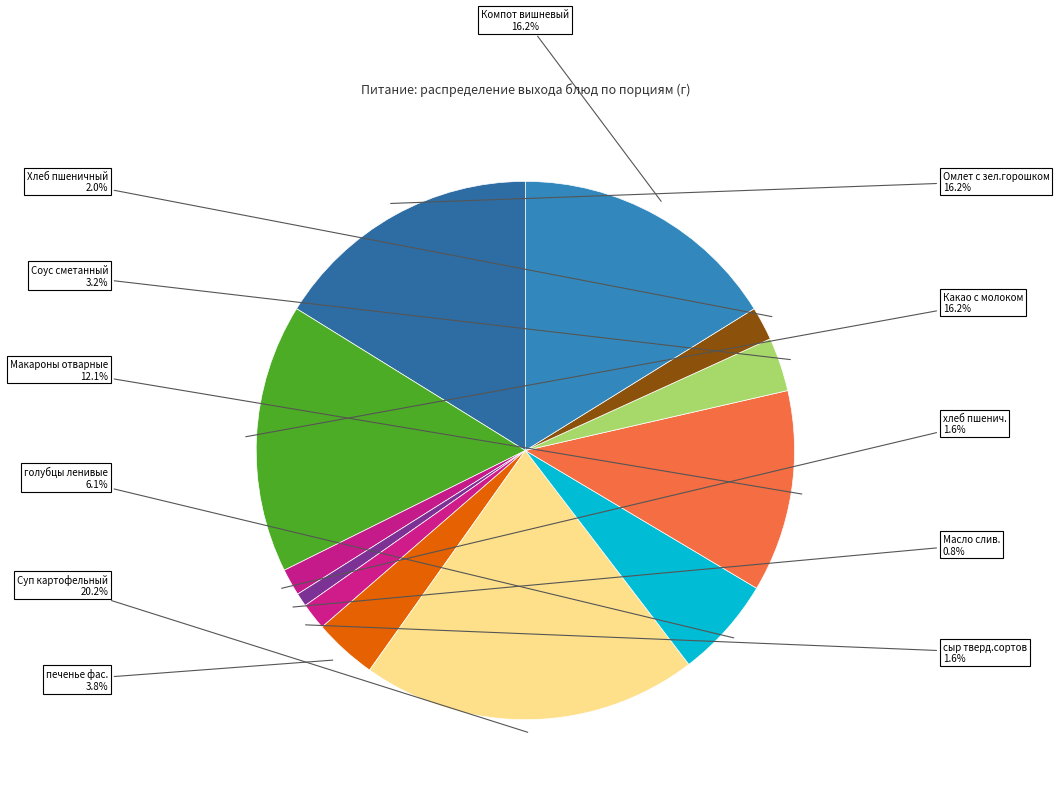

Combined, do хлеб пшенич. and Омлет с зел.горошком account for over 50%?

No